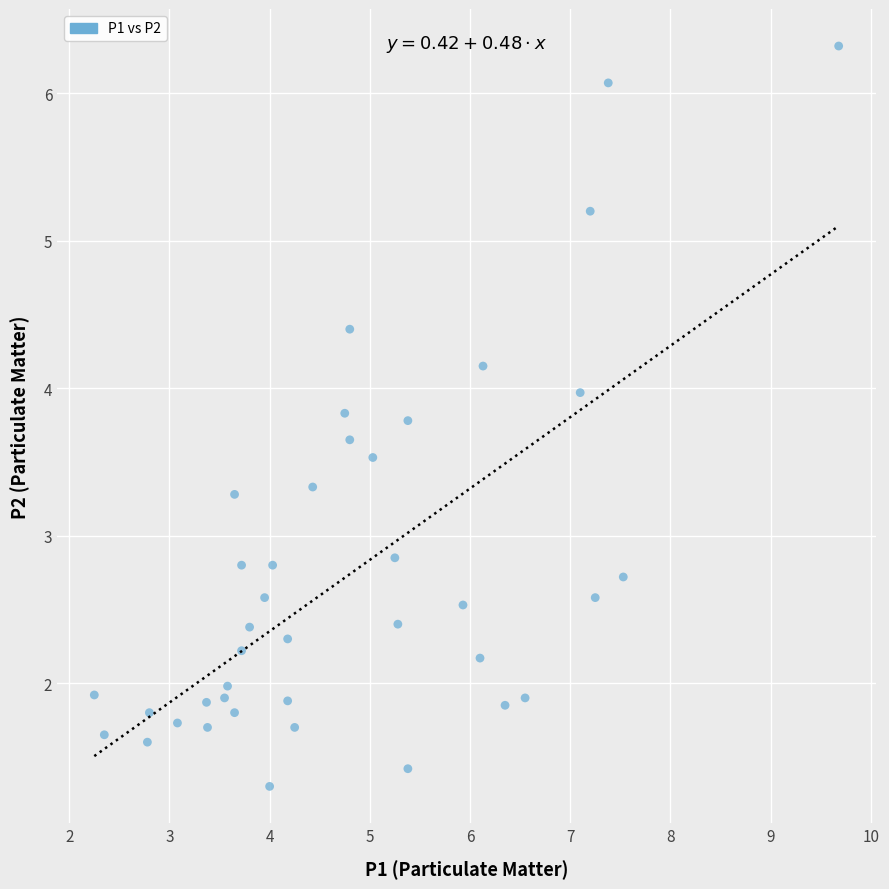

What is the range of X values (max minus min)?

7.4